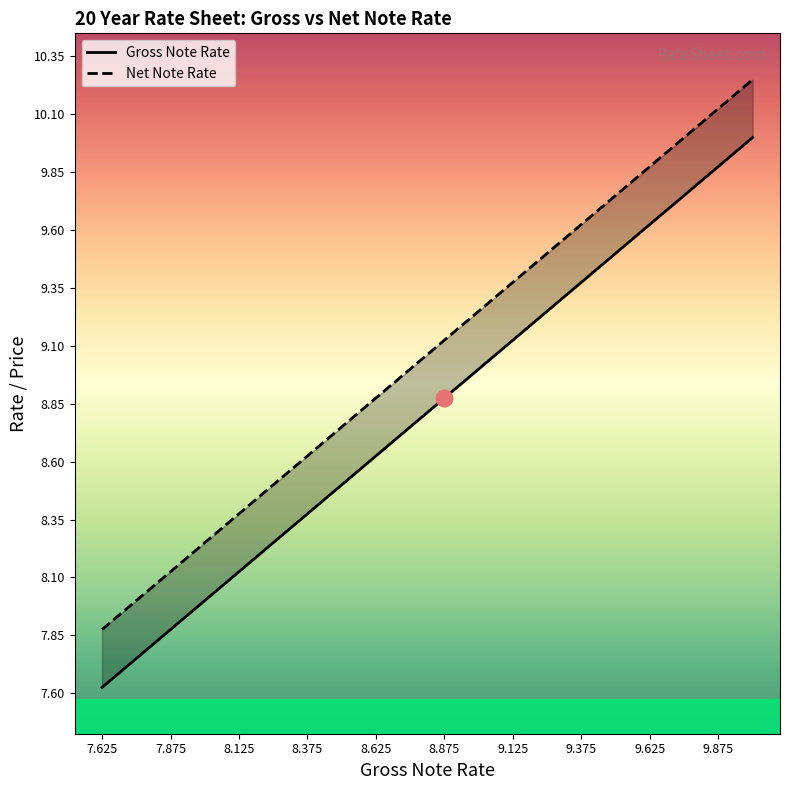

Between 7.875 and 8.625, which series saw the biggest shift?

Gross Note Rate